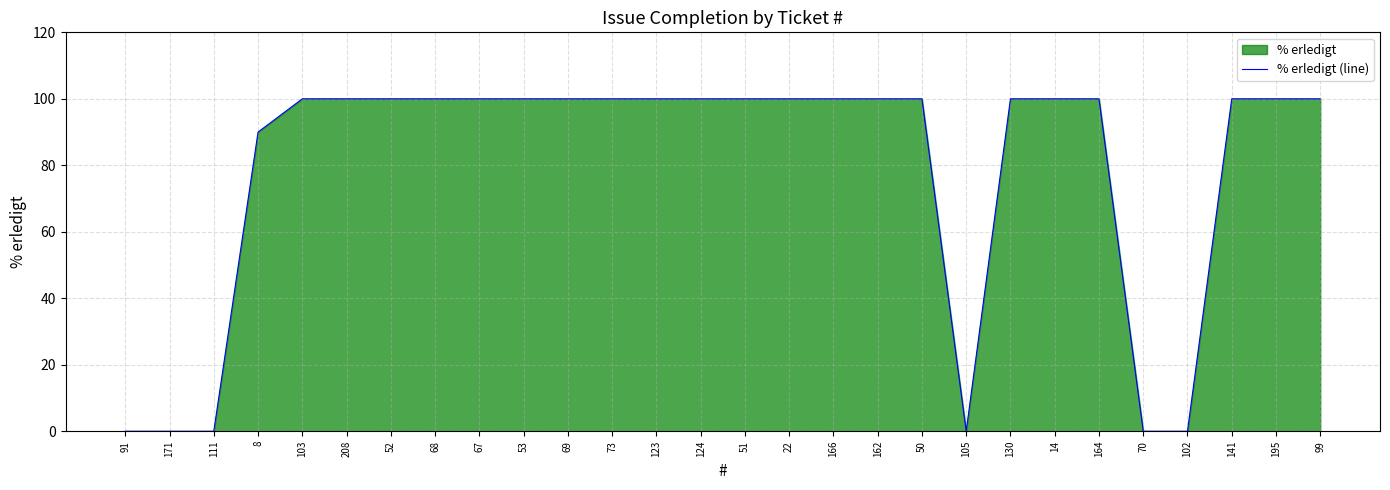

How many data points are less than 100?

7